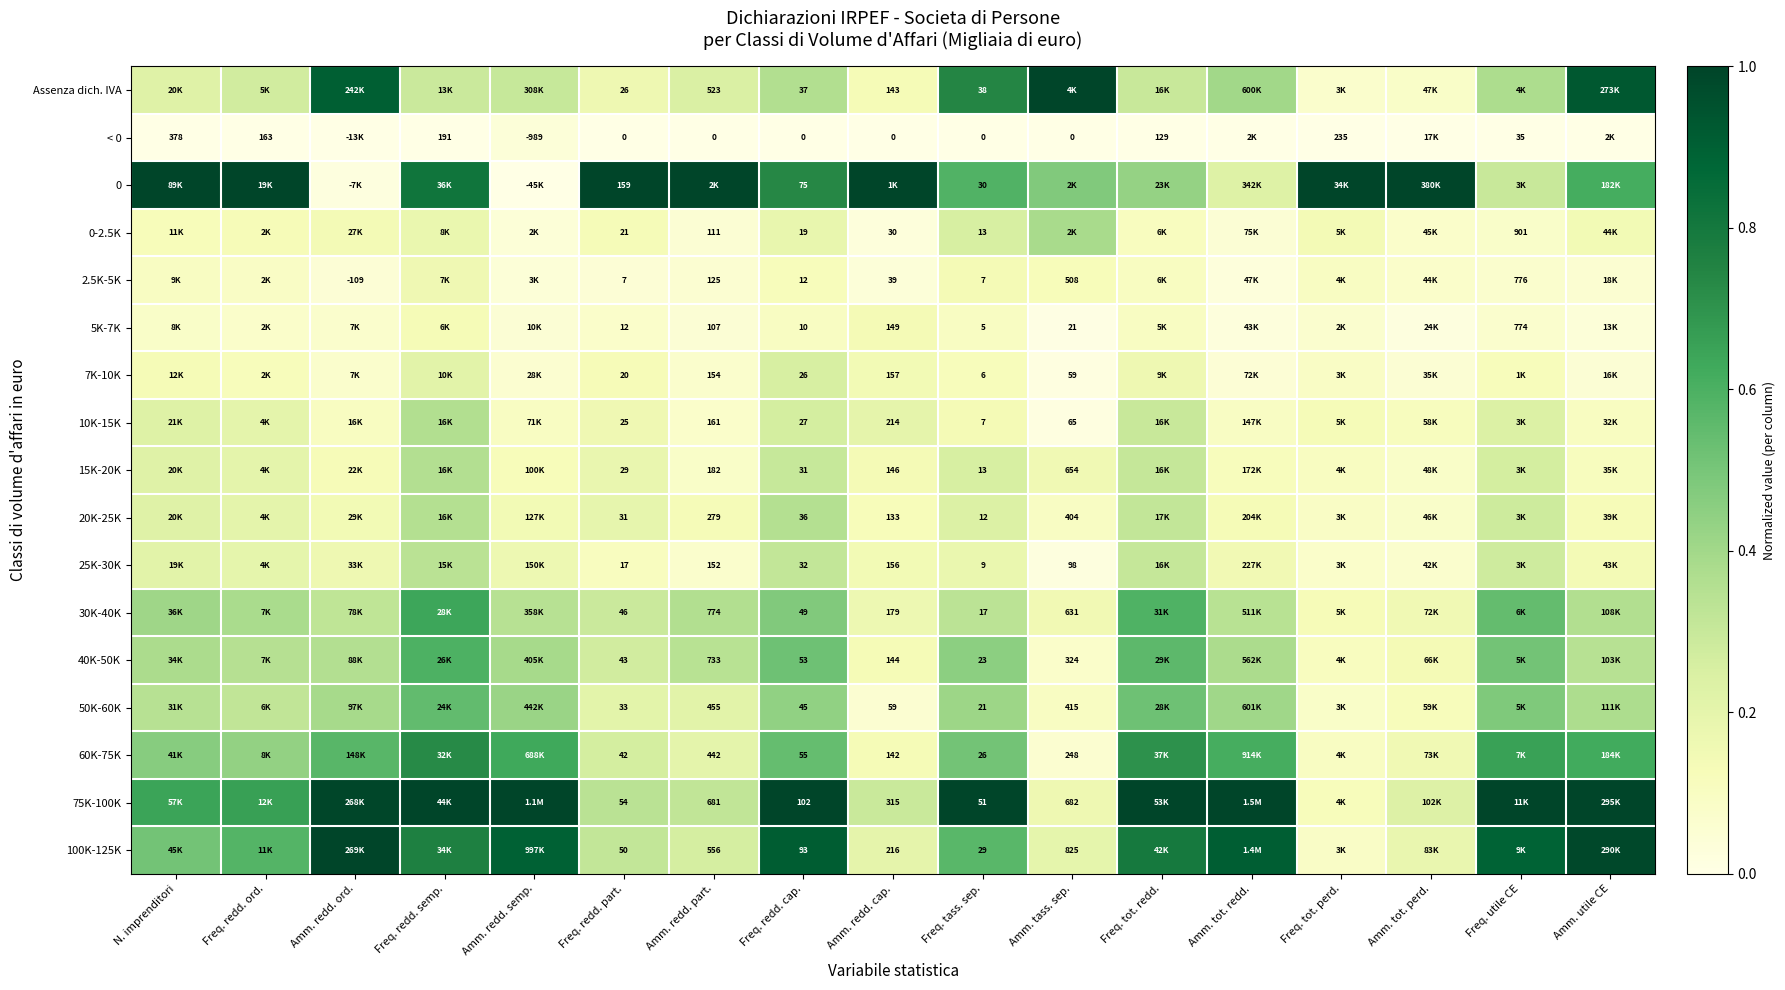

List the labels in order of 50K-60K value, smallest first.

Amm. redd. cap., Freq. tot. perd., Amm. tass. sep., Amm. tot. perd., Freq. redd. part., Amm. redd. part., Freq. redd. ord., N. imprenditori, Amm. utile CE, Amm. redd. ord., Amm. tot. redd., Freq. tass. sep., Amm. redd. semp., Freq. redd. cap., Freq. utile CE, Freq. tot. redd., Freq. redd. semp.